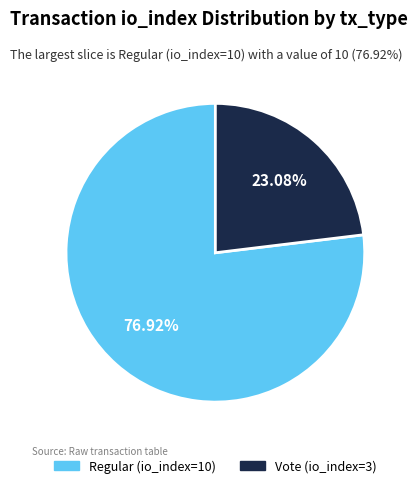

Between Vote (io_index=3) and Regular (io_index=10), which is larger?

Regular (io_index=10)